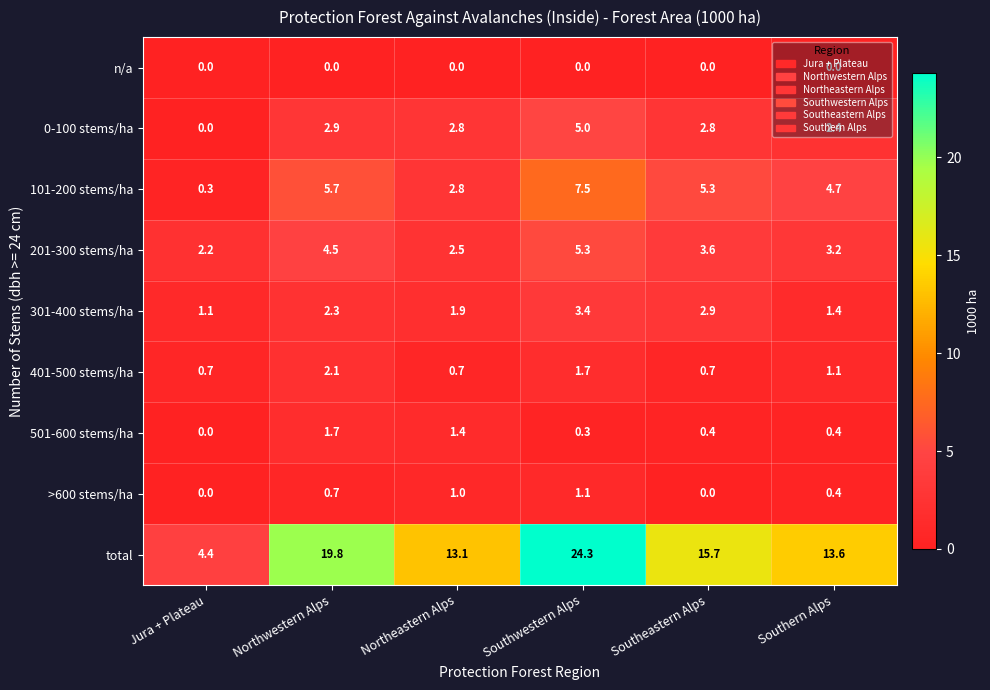

Which series has the largest range (max minus min)?

total